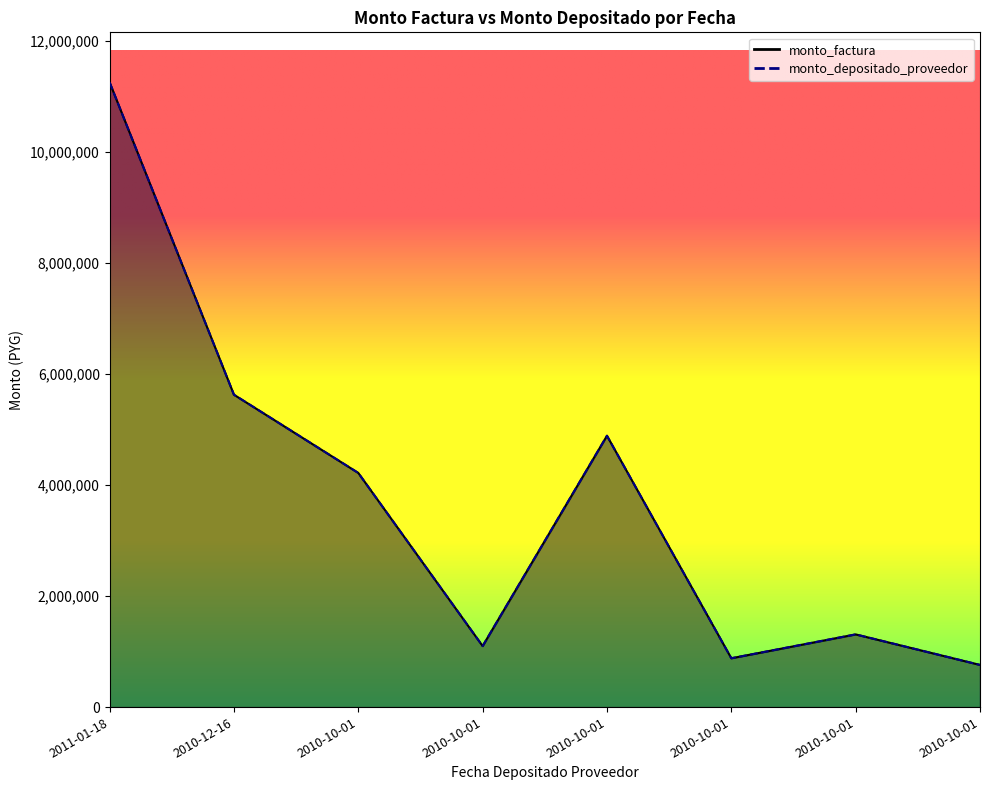

Reading left to right, extract all data points from this chart.

monto_factura: 11260000	5630000	4220000	1100000	4890000	880000	1310000	760000
monto_depositado_proveedor: 11260000	5630000	4220000	1100000	4890000	880000	1310000	760000